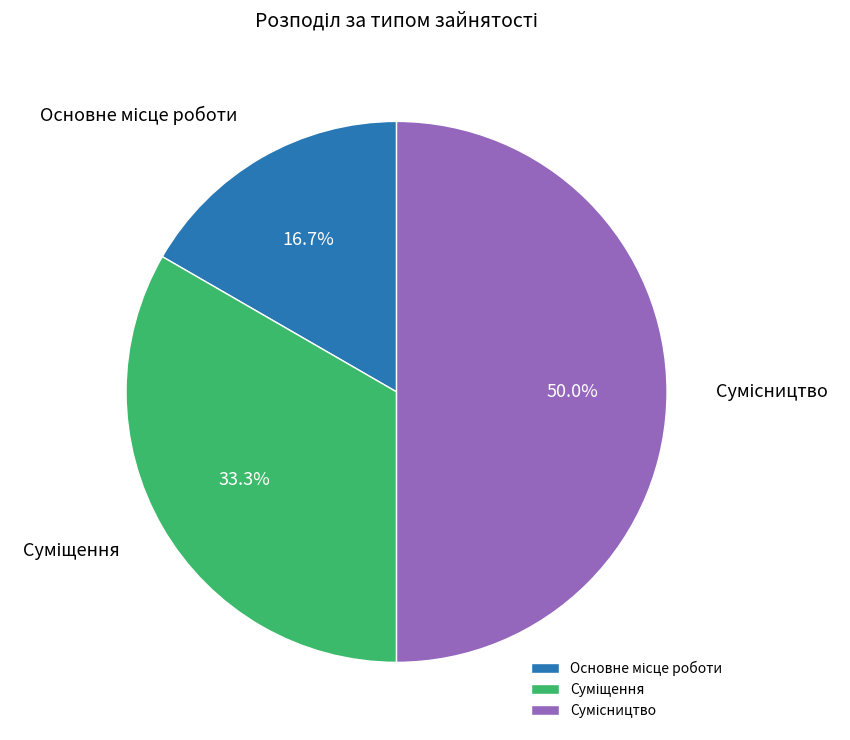

To the nearest percent, what is the difference between the largest and smallest slice percentages?

33%